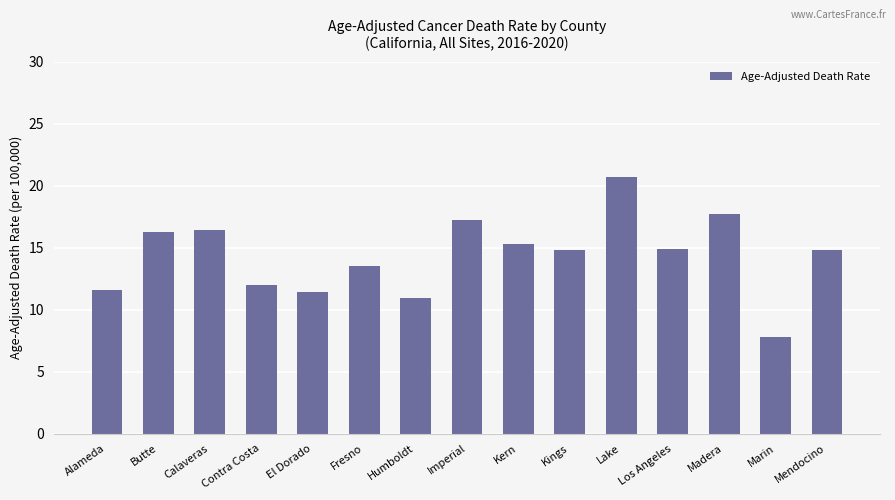

At which label does the data first exceed 14?

Butte